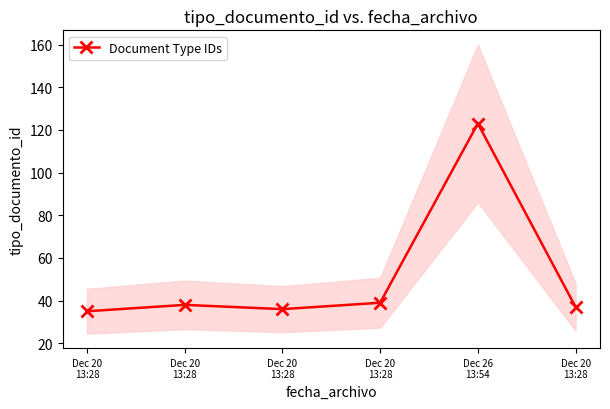

Which label corresponds to the largest value in the chart?

Dec 26
13:54